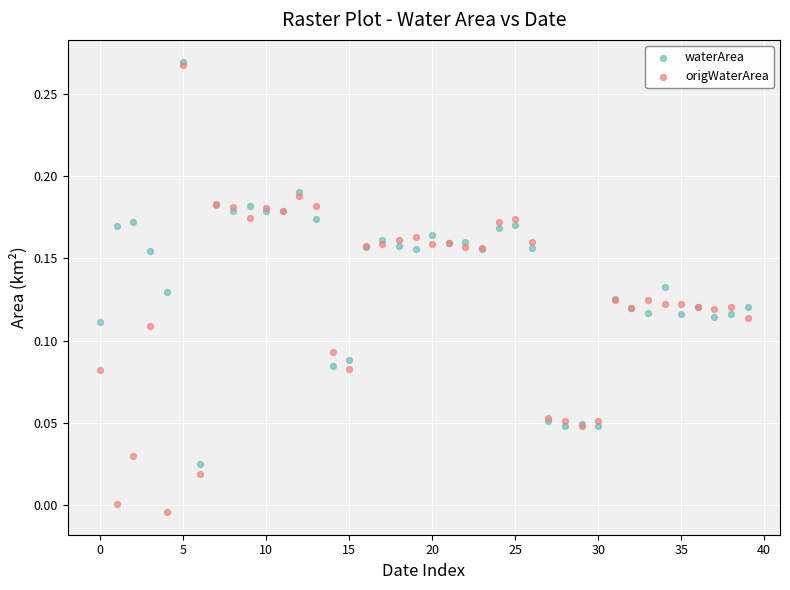

Which series reaches the minimum Y coordinate?

origWaterArea